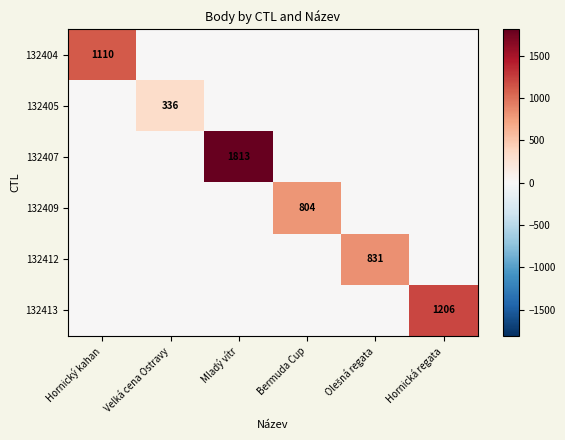

What is the sum of the 132405 values at Velká cena Ostravy and Hornická regata?

336